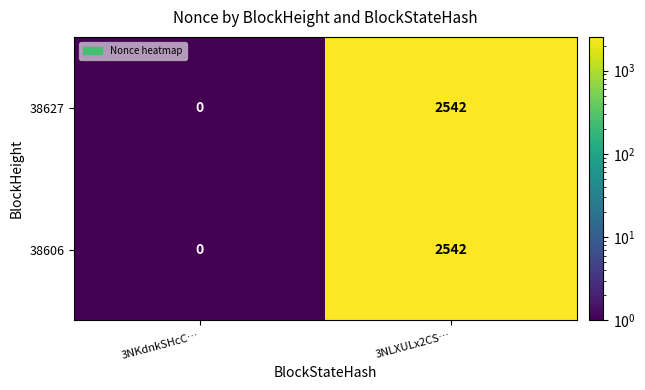

Reading right to left, extract all data points from this chart.

38627: 3NLXULx2CS…=2542	3NKdnkSHcC…=0
38606: 3NLXULx2CS…=2542	3NKdnkSHcC…=0